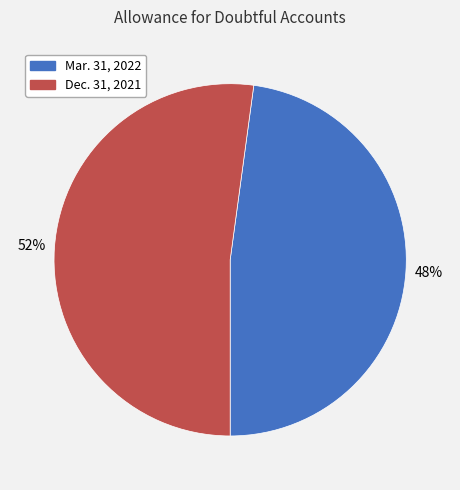

Approximately how many times larger is the value at Mar. 31, 2022 compared to Dec. 31, 2021?

0.9